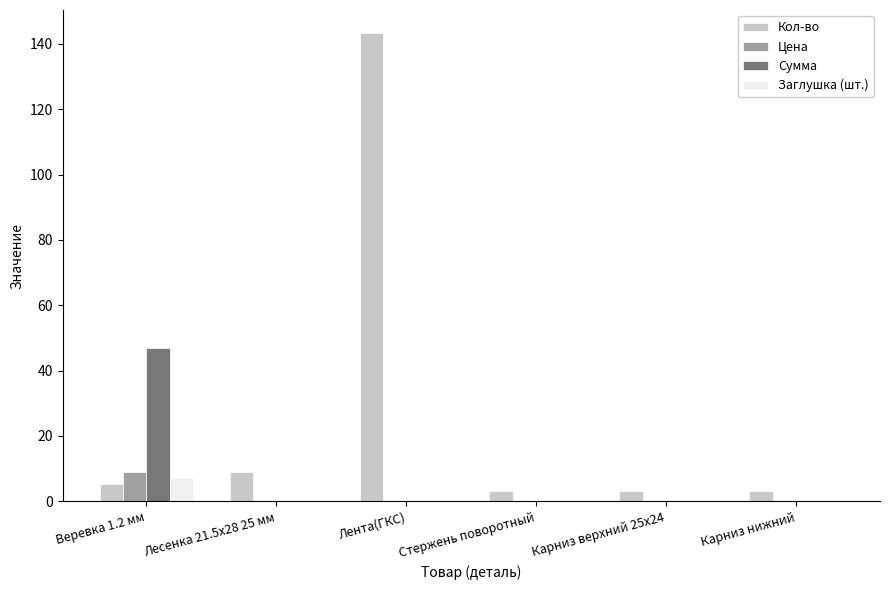

Reading right to left, transcribe all the data shown in this chart.

Кол-во: 3.0	3.0	3.0	143.2	9.1	5.2
Цена: 0.0	0.0	0.0	0.0	0.0	9.0
Сумма: 0.0	0.0	0.0	0.0	0.0	46.8
Заглушка (шт.): 0.0	0.0	0.0	0.0	0.0	7.0